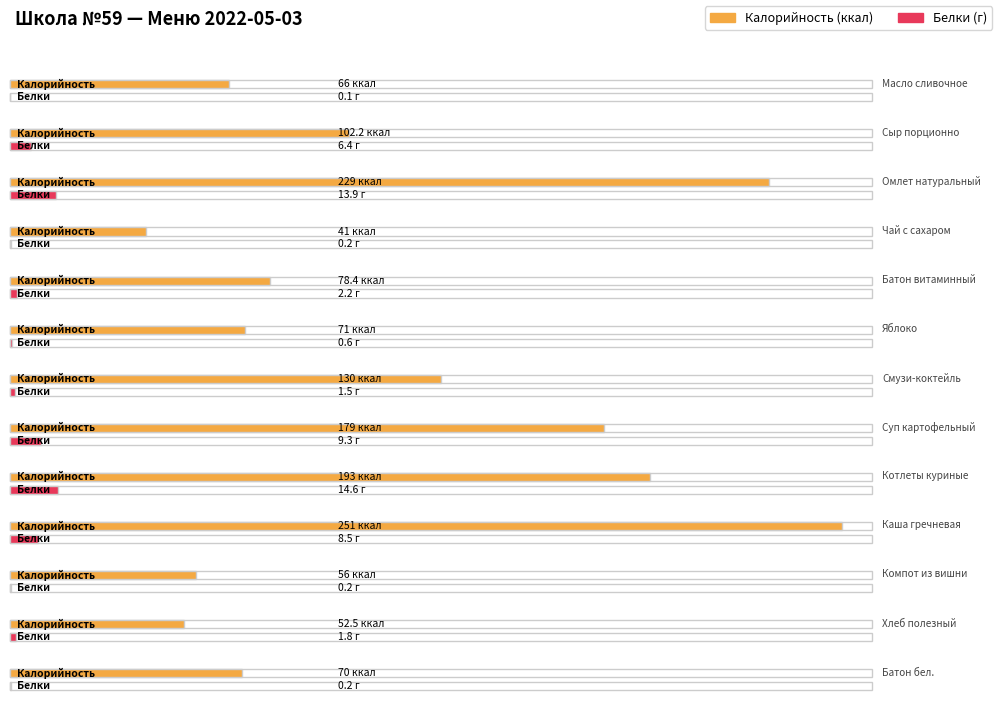

Which category has the highest value across all series?

Каша гречневая